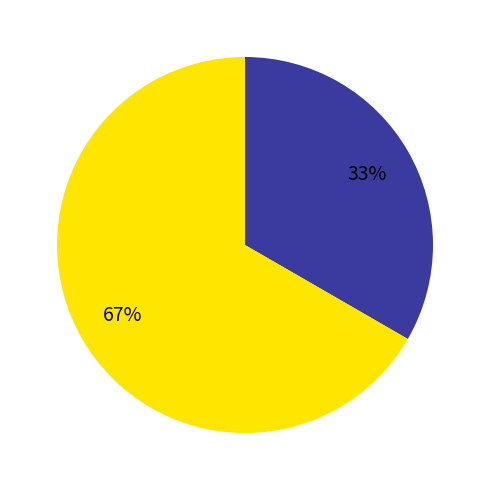

Is there any slice that represents more than half of the pie?

Yes